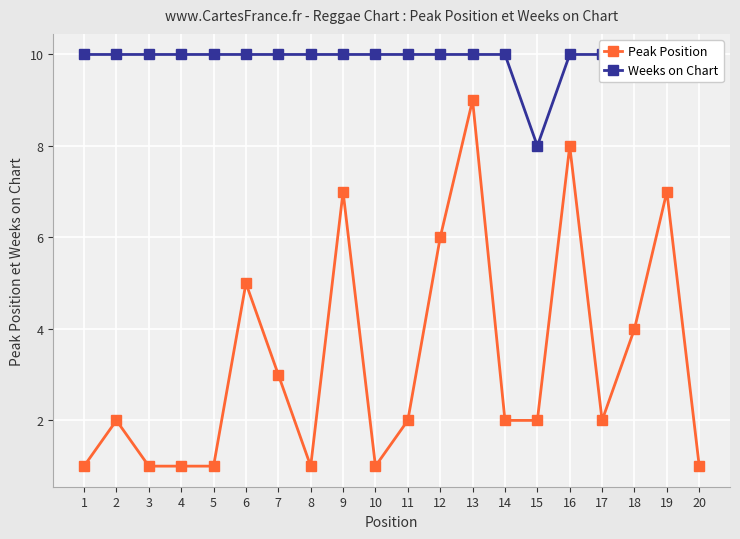

Which series has the largest total across all categories?

Weeks on Chart